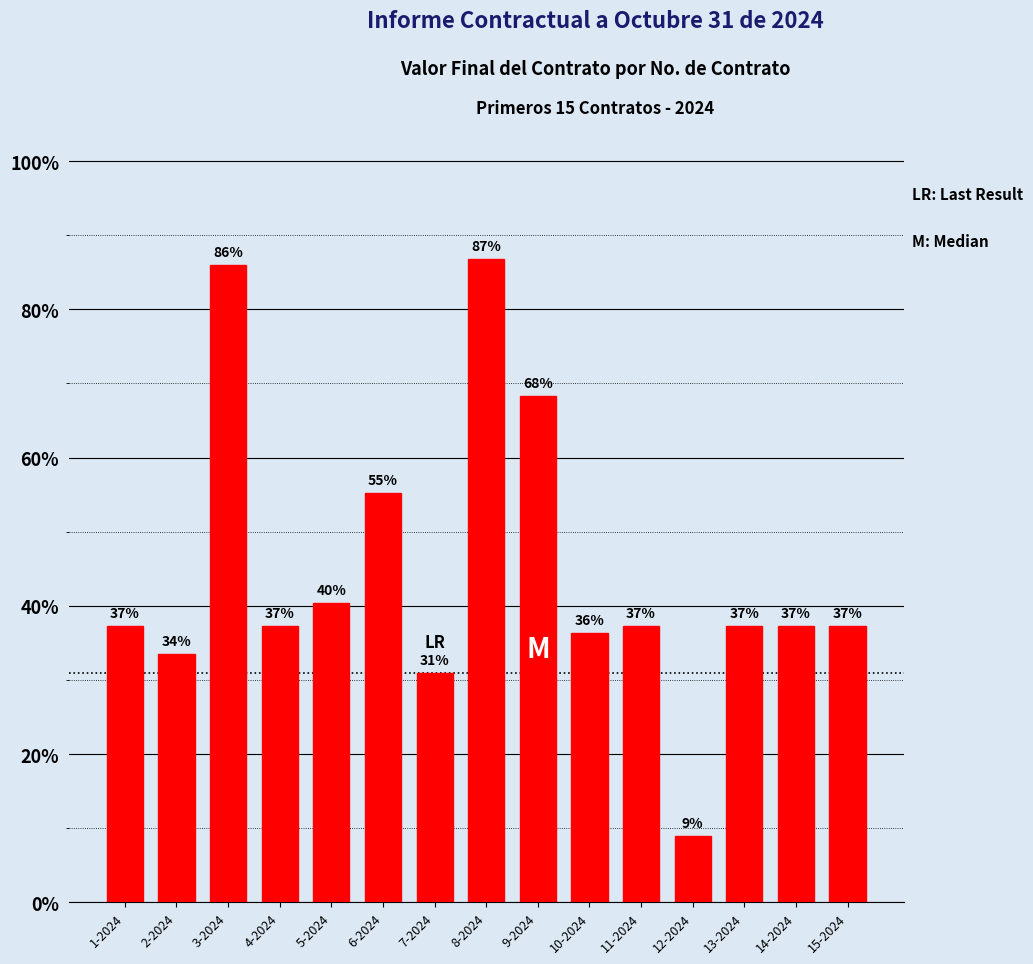

What is the label of the 6th bar from the right?

10-2024